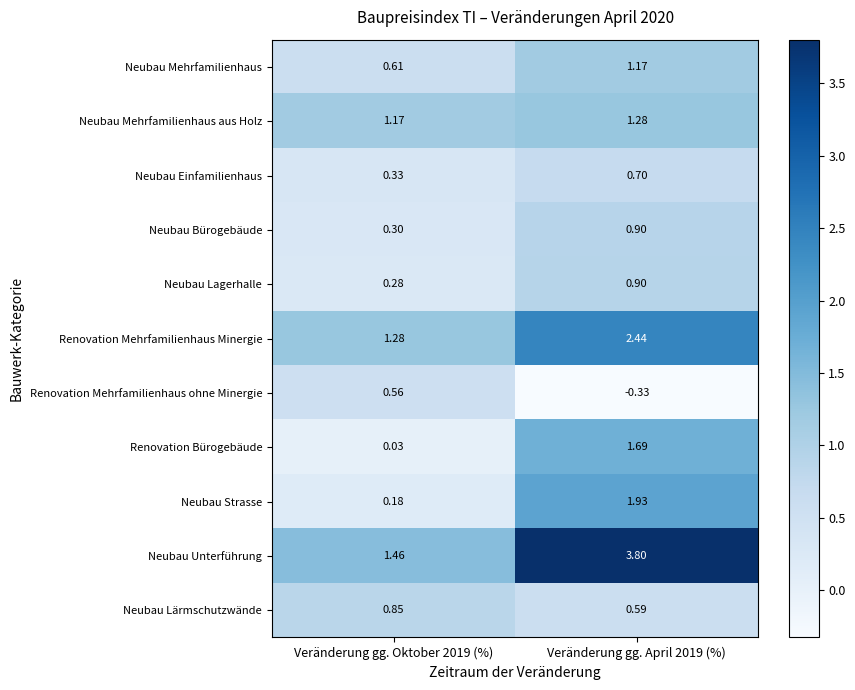

At Veränderung gg. Oktober 2019 (%), list the series in order from smallest to largest.

Renovation Bürogebäude, Neubau Strasse, Neubau Lagerhalle, Neubau Bürogebäude, Neubau Einfamilienhaus, Renovation Mehrfamilienhaus ohne Minergie, Neubau Mehrfamilienhaus, Neubau Lärmschutzwände, Neubau Mehrfamilienhaus aus Holz, Renovation Mehrfamilienhaus Minergie, Neubau Unterführung